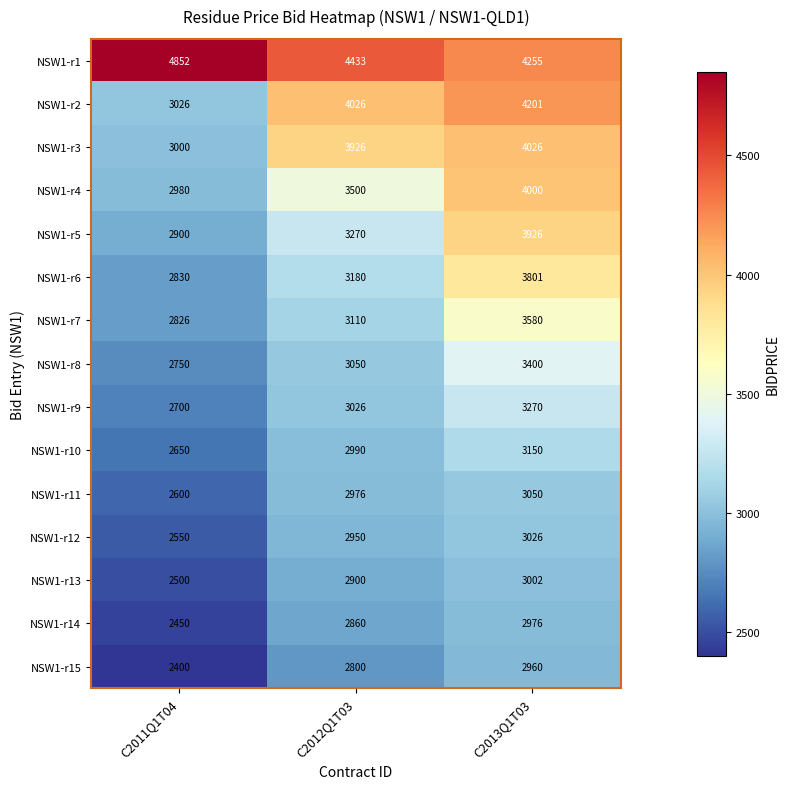

What value does the NSW1-r9 series have at C2012Q1T03?

3026